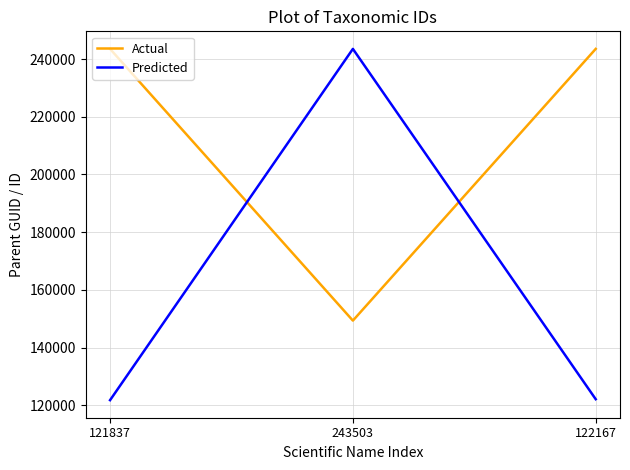

What are all the series names shown in the legend?

Actual, Predicted